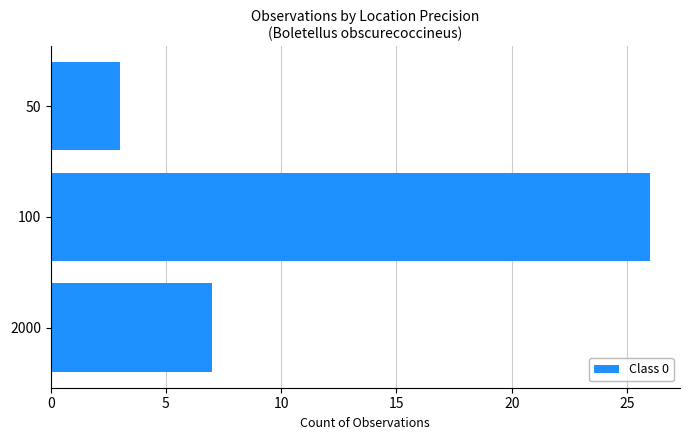

Where is the data nearest to the value 14?

2000